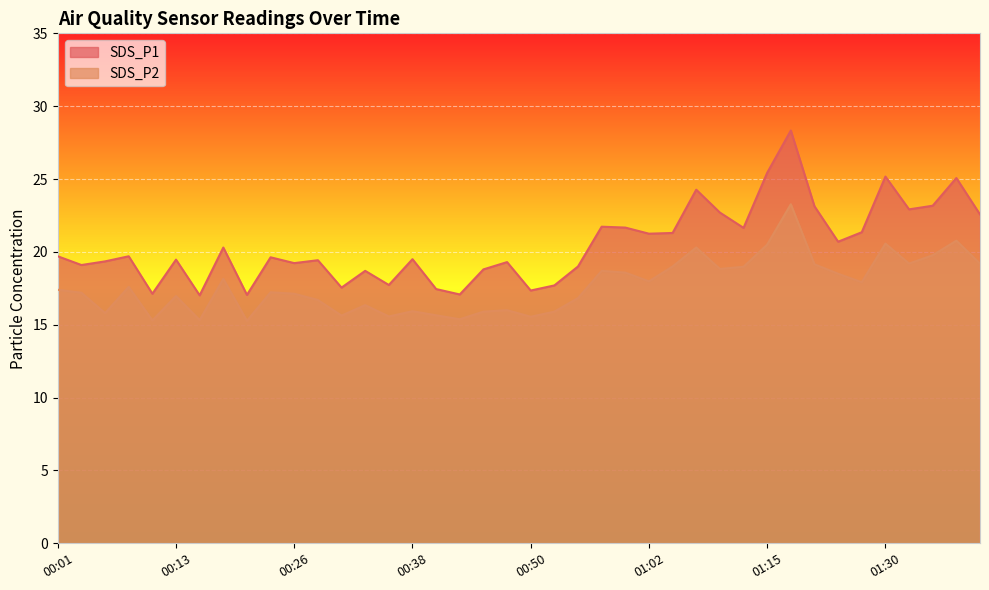

What is the difference between the maximum and second lowest values in the SDS_P2 series?

8.0